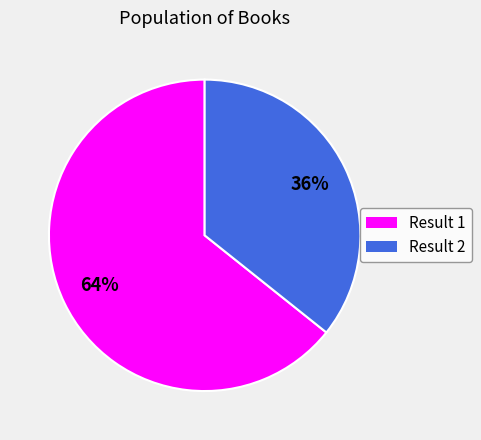

Does any single category account for the majority?

Yes